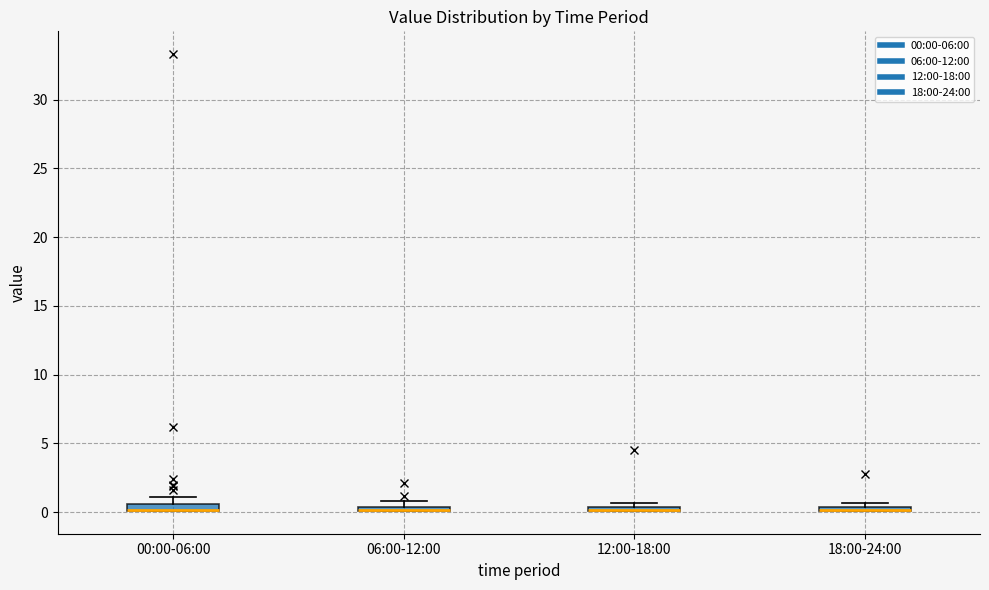

Where is the upper edge of the box for 06:00-12:00 on the y-axis? The values are not printed on the chart, so give them approximately, as read against the axis.

0.5